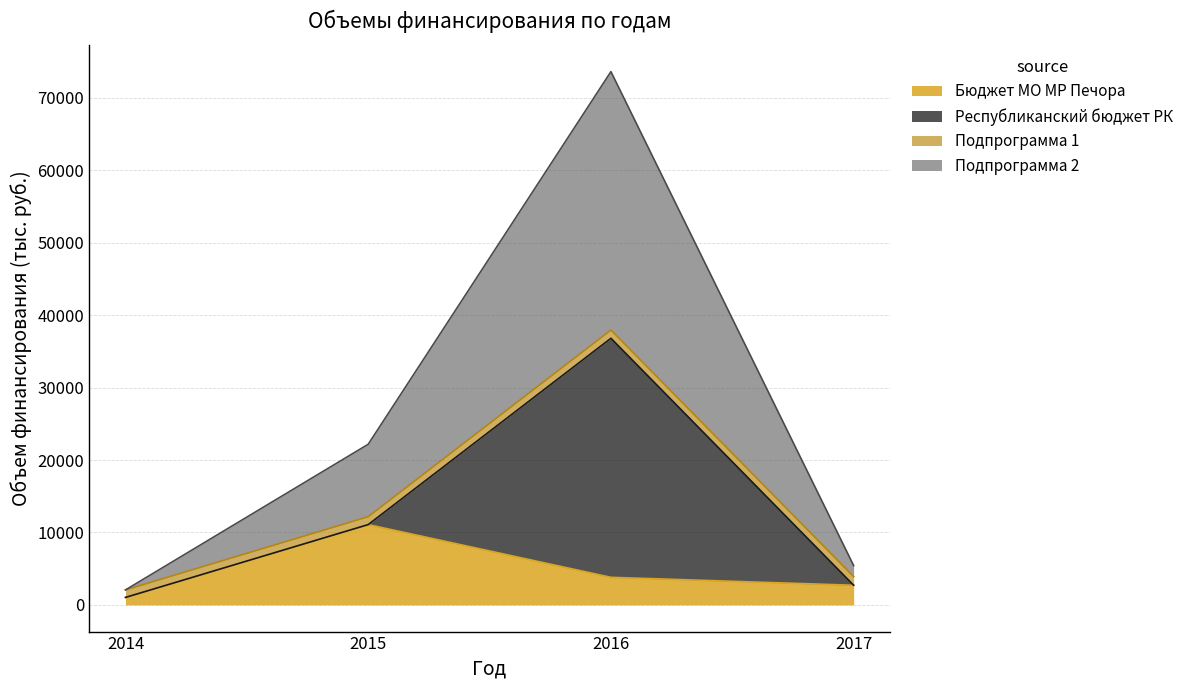

At which category does Бюджет МО МР Печора reach its first local peak?

2015